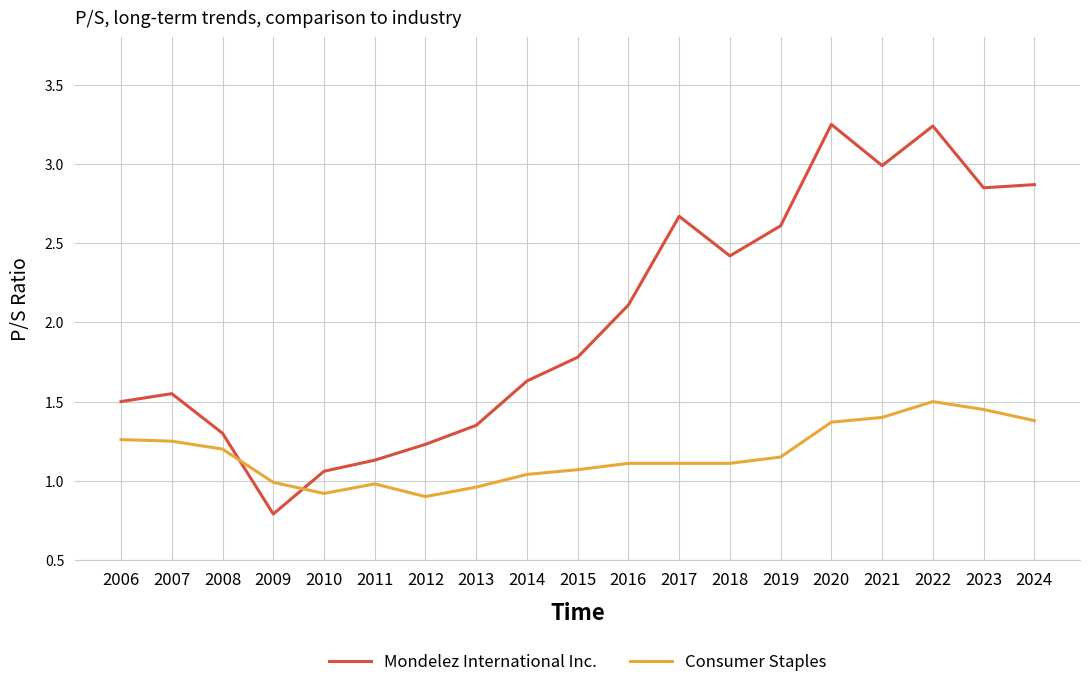

Which series has the largest total across all categories?

Mondelez International Inc.